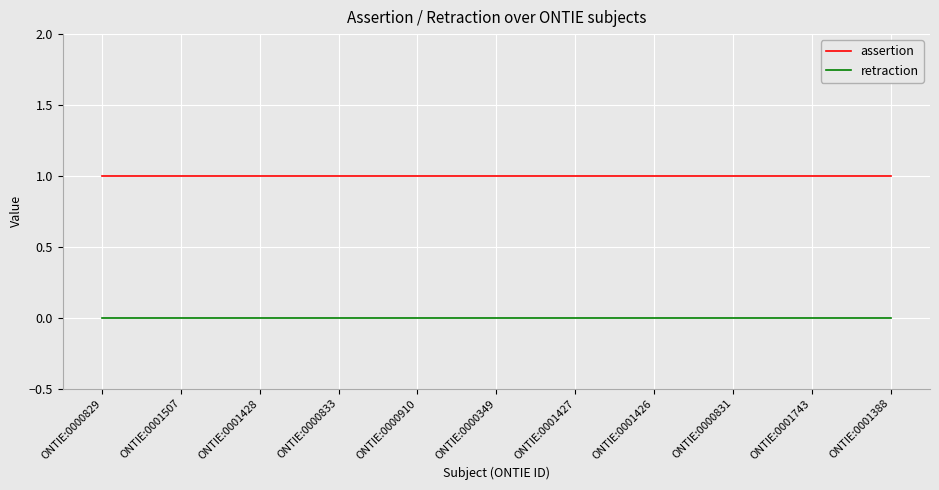

What are all the series names shown in the legend?

assertion, retraction